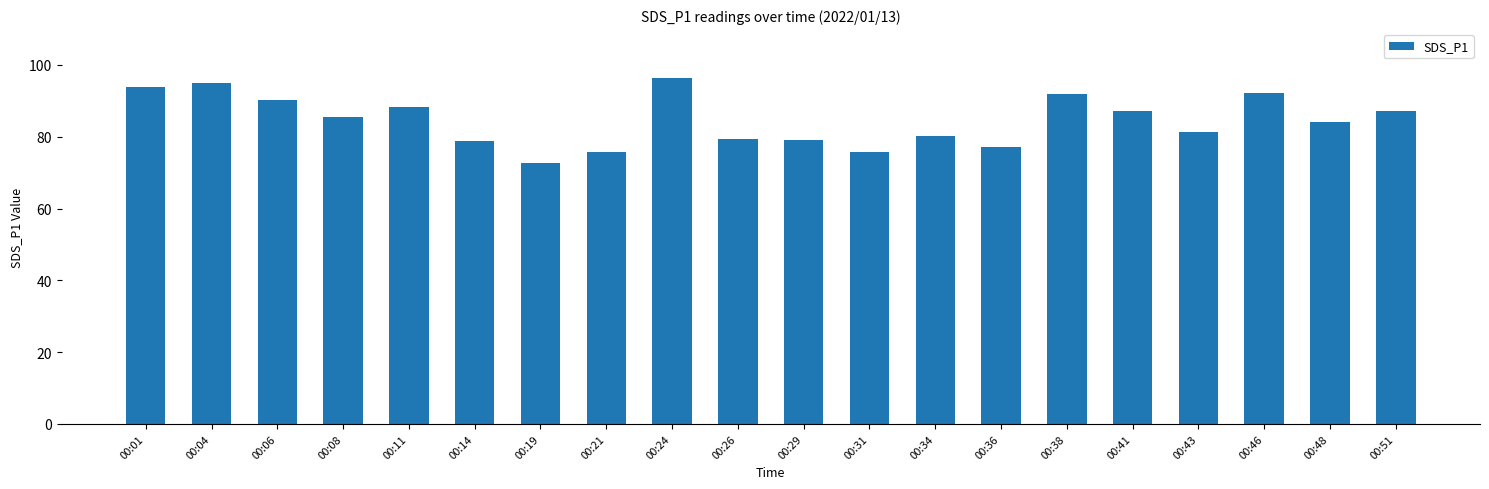

What is the average value?

84.6